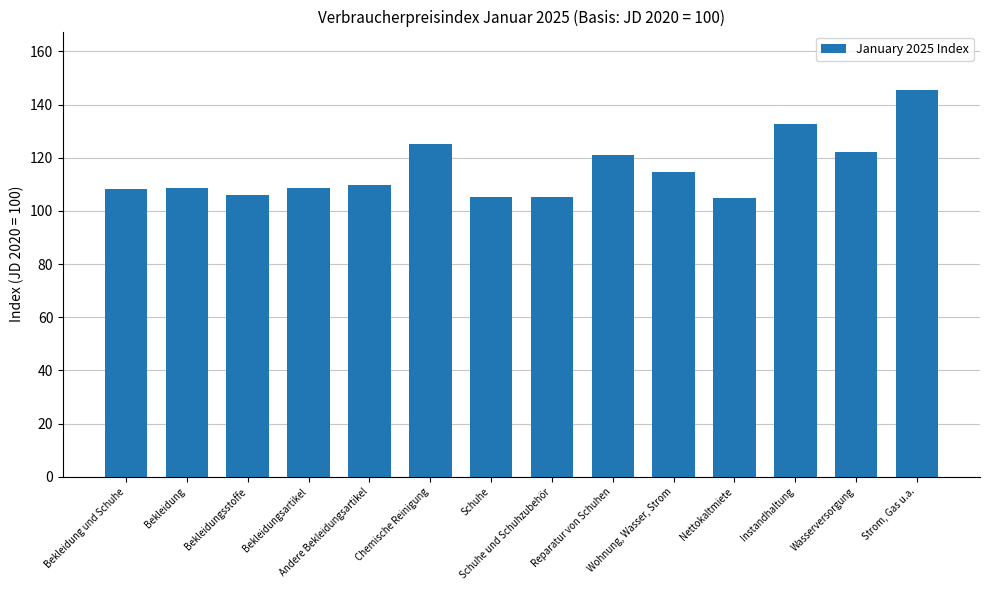

At which category does the chart reach its peak across all series?

Strom, Gas u.a.